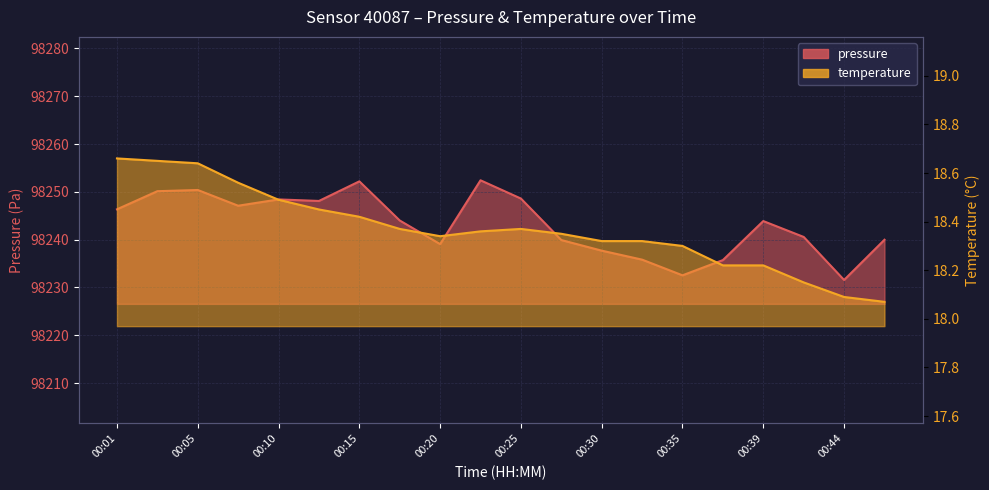

Where is temperature nearest to the value 18?

00:47